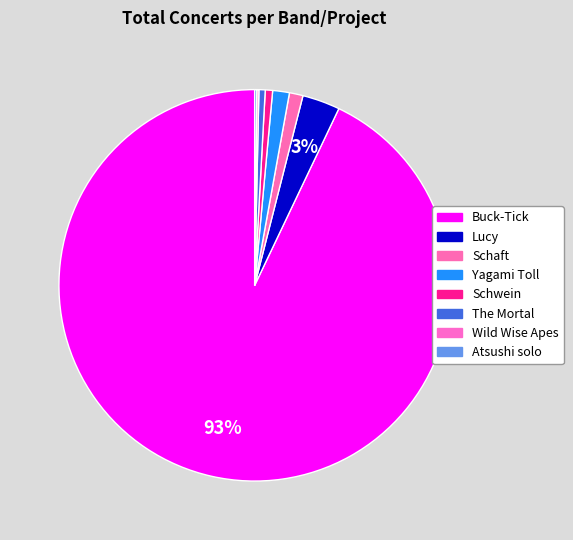

Which has a higher value, The Mortal or Buck-Tick?

Buck-Tick